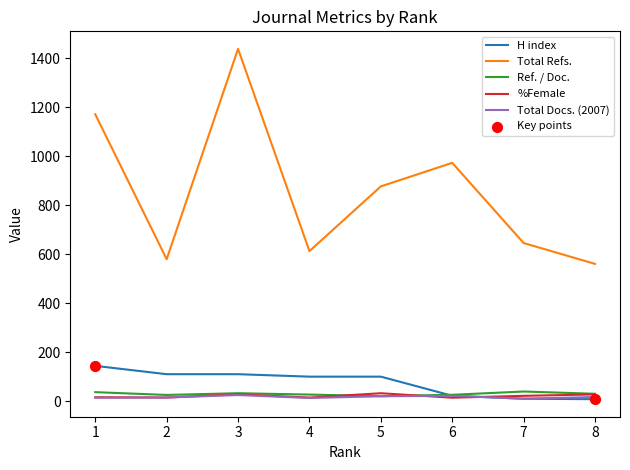

At which category is the sum across all series the highest?

3